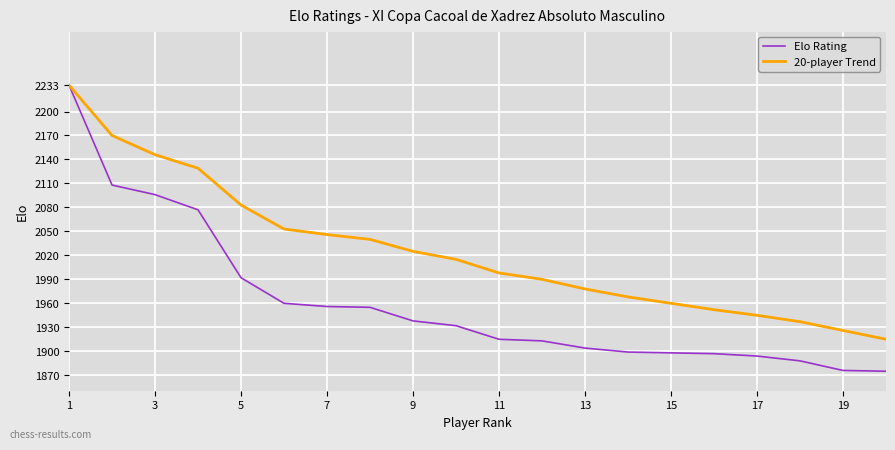

List the series in order of their overall mean, highest first.

20-player Trend, Elo Rating